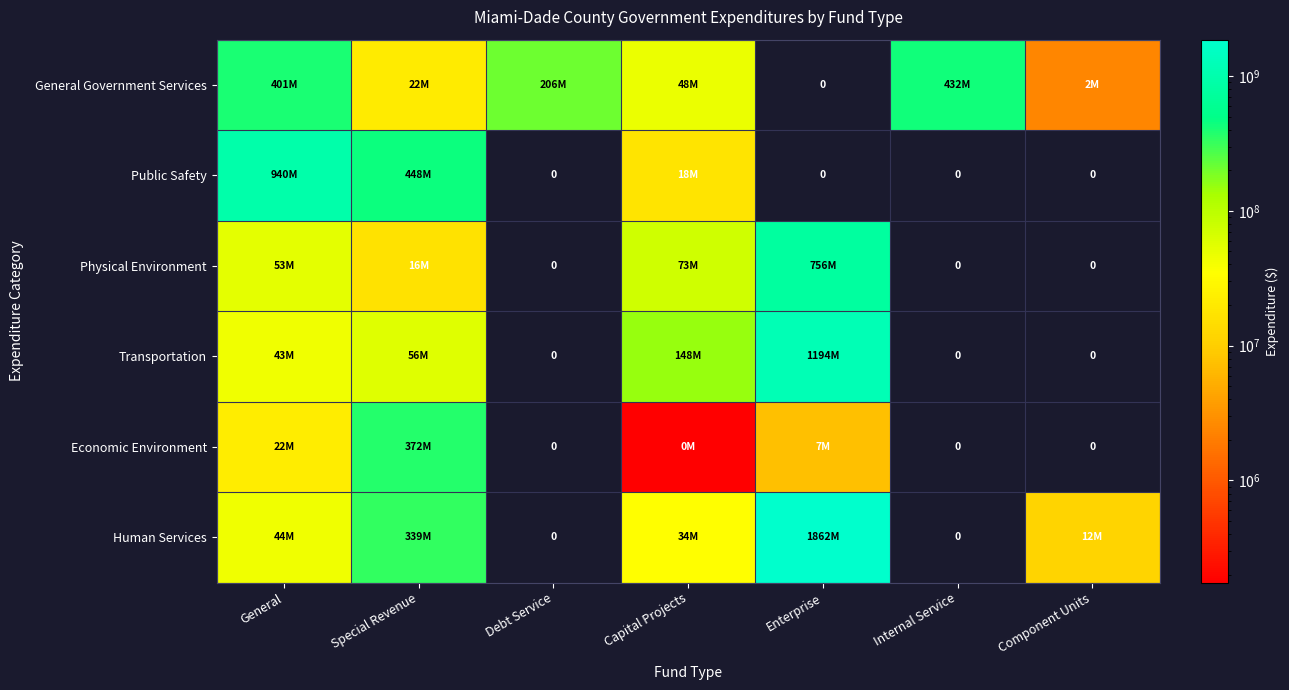

What is the total value across all series at Component Units?

14017000